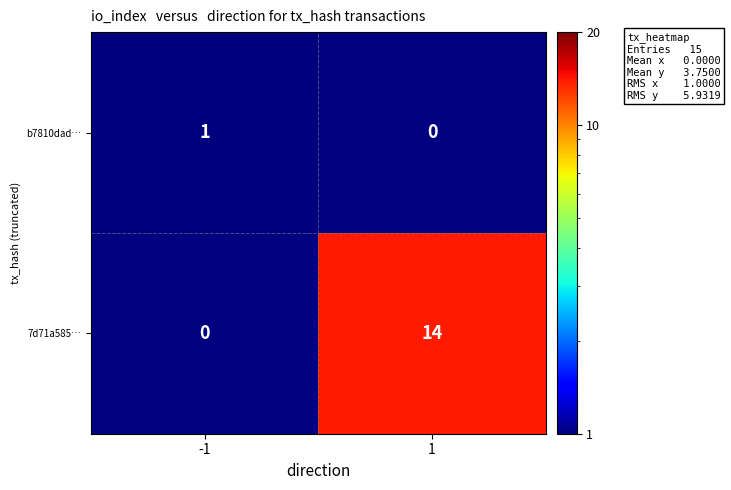

Which series has the largest range (max minus min)?

7d71a585…